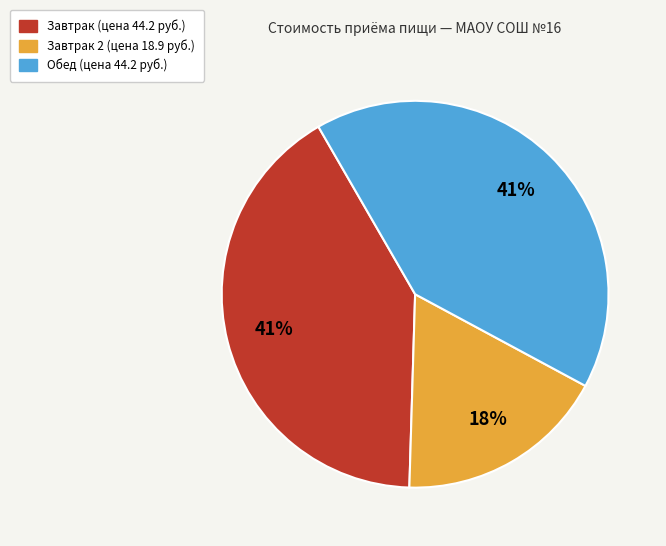

To the nearest percent, what is the average slice percentage?

33%